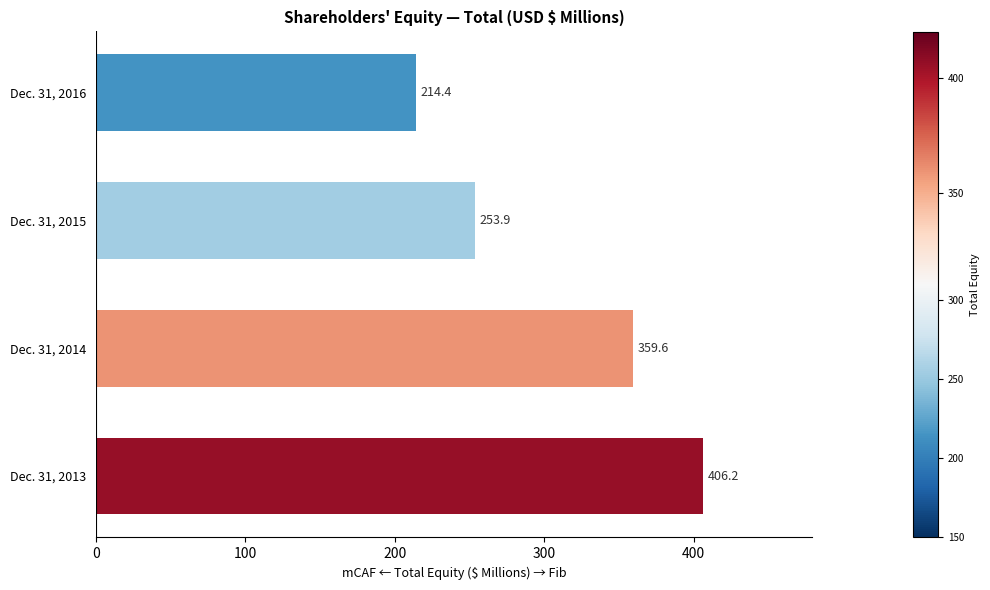

Are the bars grouped side by side (vs. stacked)?

No